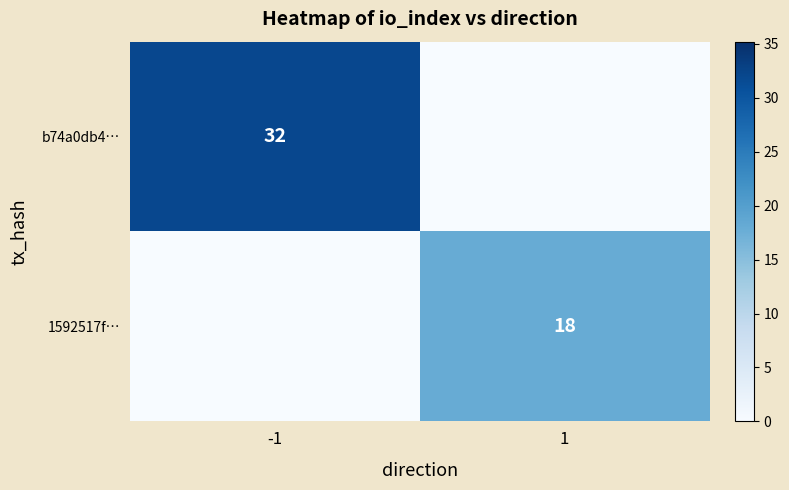

Is it true that b74a0db4… equals 19 at -1?

False